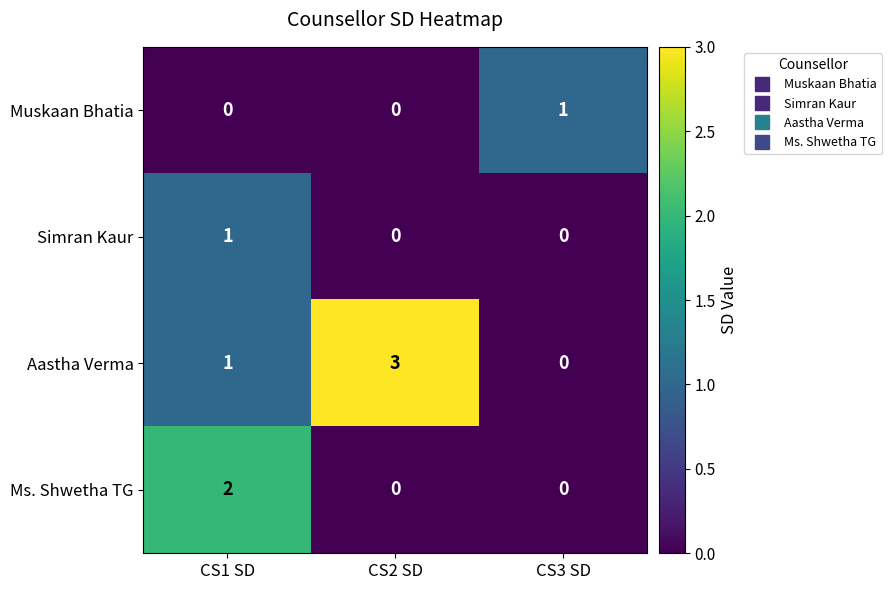

Count the number of data series in this chart.

4